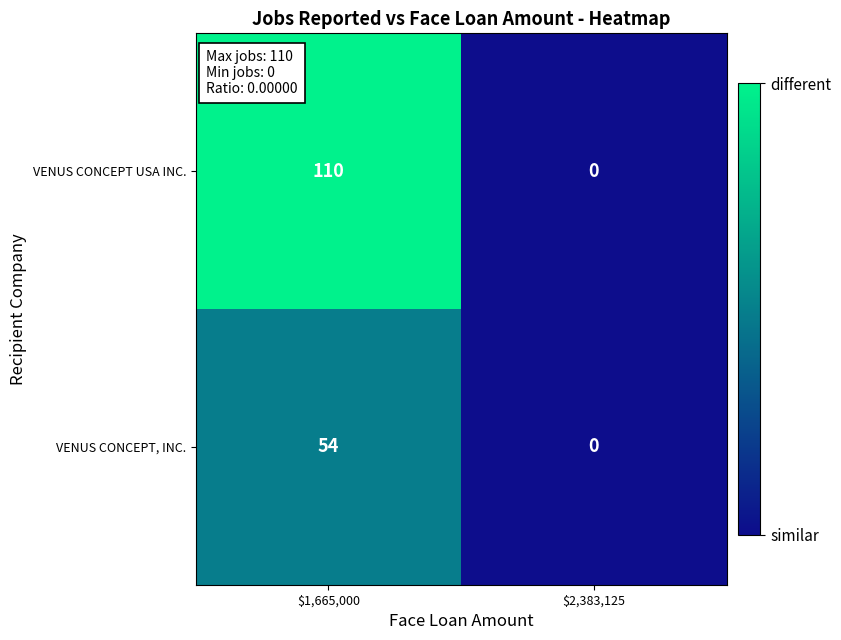

Which series has the largest range (max minus min)?

VENUS CONCEPT USA INC.